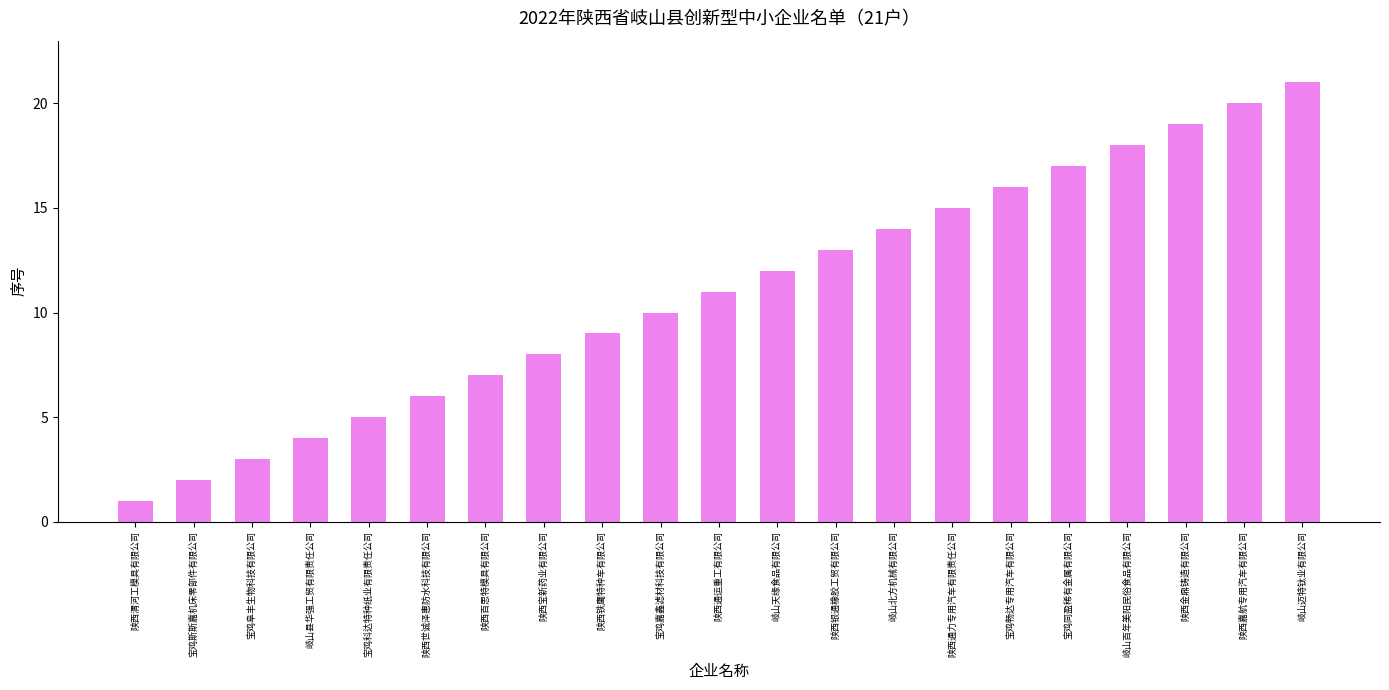

What is the label of the 9th bar from the right?

陕西银通橡胶工贸有限公司